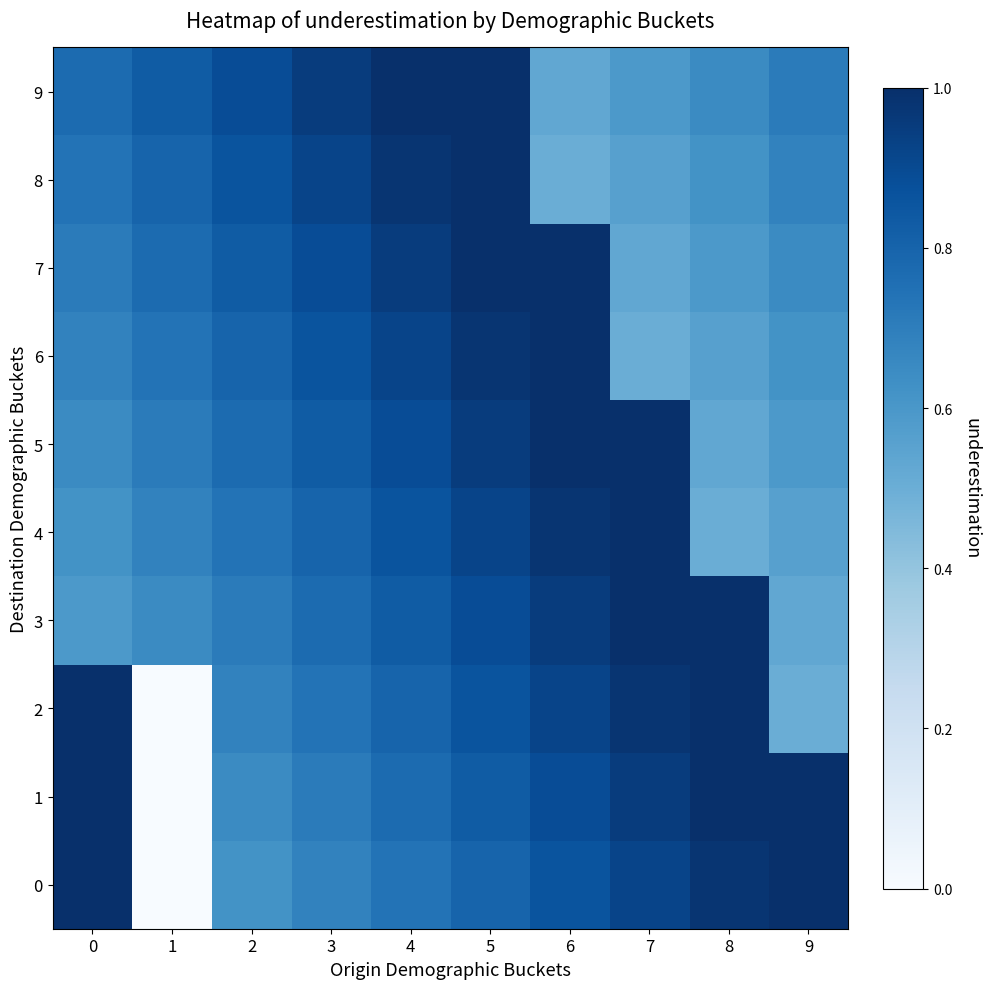

Reading left to right, extract all data points from this chart.

0: 0=1.0	1=0.0	2=0.6	3=0.7	4=0.7	5=0.8	6=0.9	7=0.9	8=1.0	9=1.0
1: 0=1.0	1=0.0	2=0.7	3=0.7	4=0.8	5=0.8	6=0.9	7=1.0	8=1.0	9=1.0
2: 0=1.0	1=0.0	2=0.7	3=0.7	4=0.8	5=0.9	6=0.9	7=1.0	8=1.0	9=0.5
3: 0=0.6	1=0.7	2=0.7	3=0.8	4=0.8	5=0.9	6=1.0	7=1.0	8=1.0	9=0.5
4: 0=0.6	1=0.7	2=0.7	3=0.8	4=0.9	5=0.9	6=1.0	7=1.0	8=0.5	9=0.6
5: 0=0.7	1=0.7	2=0.8	3=0.8	4=0.9	5=0.9	6=1.0	7=1.0	8=0.5	9=0.6
6: 0=0.7	1=0.7	2=0.8	3=0.9	4=0.9	5=1.0	6=1.0	7=0.5	8=0.6	9=0.6
7: 0=0.7	1=0.8	2=0.8	3=0.9	4=0.9	5=1.0	6=1.0	7=0.5	8=0.6	9=0.7
8: 0=0.7	1=0.8	2=0.9	3=0.9	4=1.0	5=1.0	6=0.5	7=0.6	8=0.6	9=0.7
9: 0=0.8	1=0.8	2=0.9	3=0.9	4=1.0	5=1.0	6=0.5	7=0.6	8=0.7	9=0.7